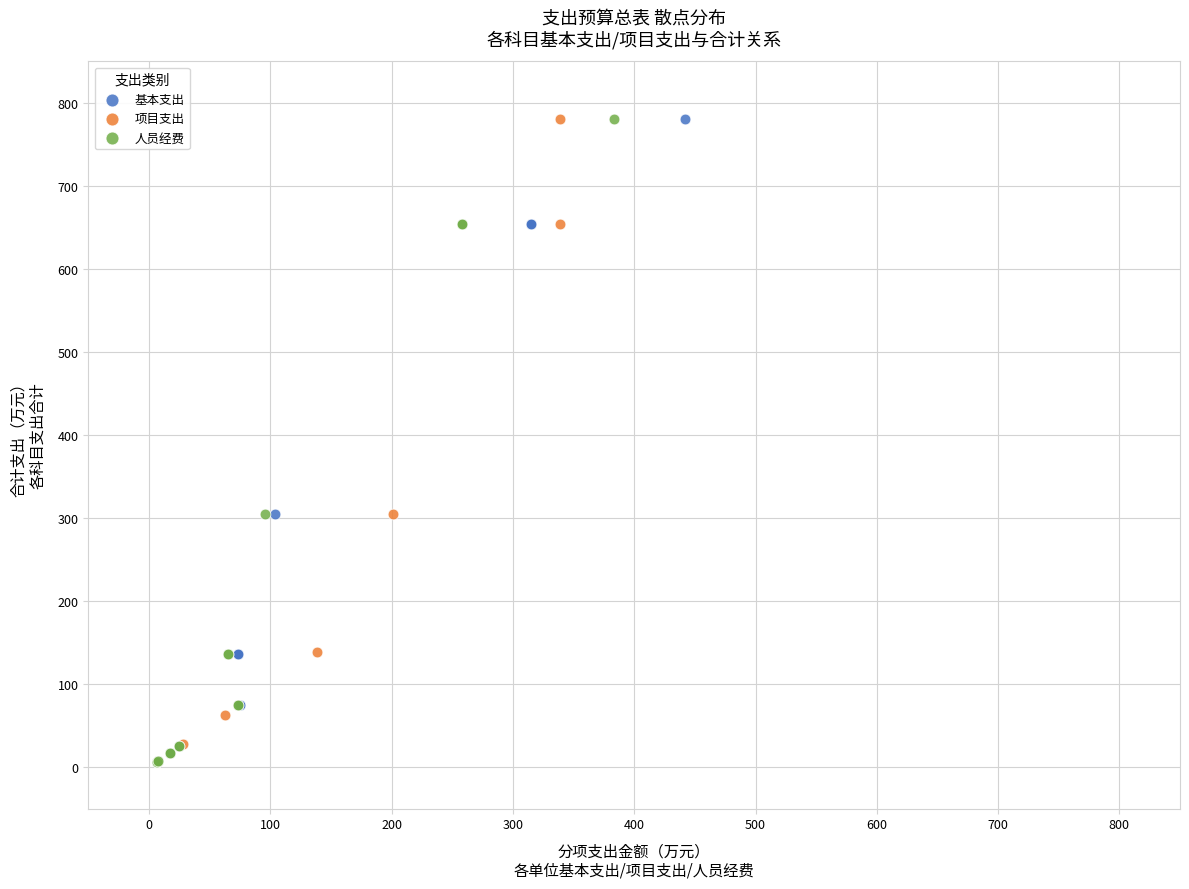

What are all the series names shown in the legend?

基本支出, 项目支出, 人员经费